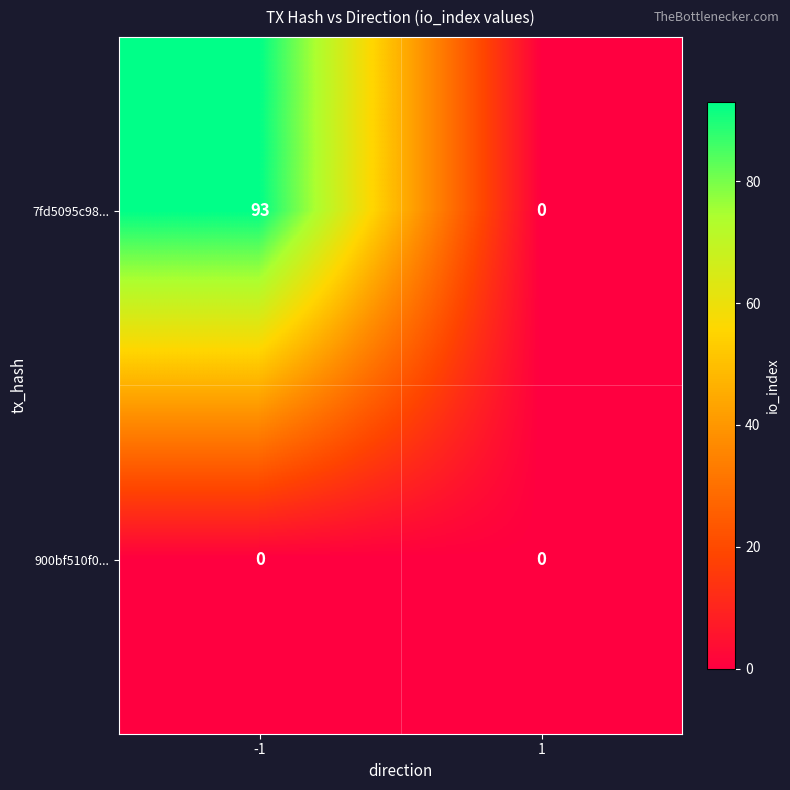

How many categories are shown in the chart?

2